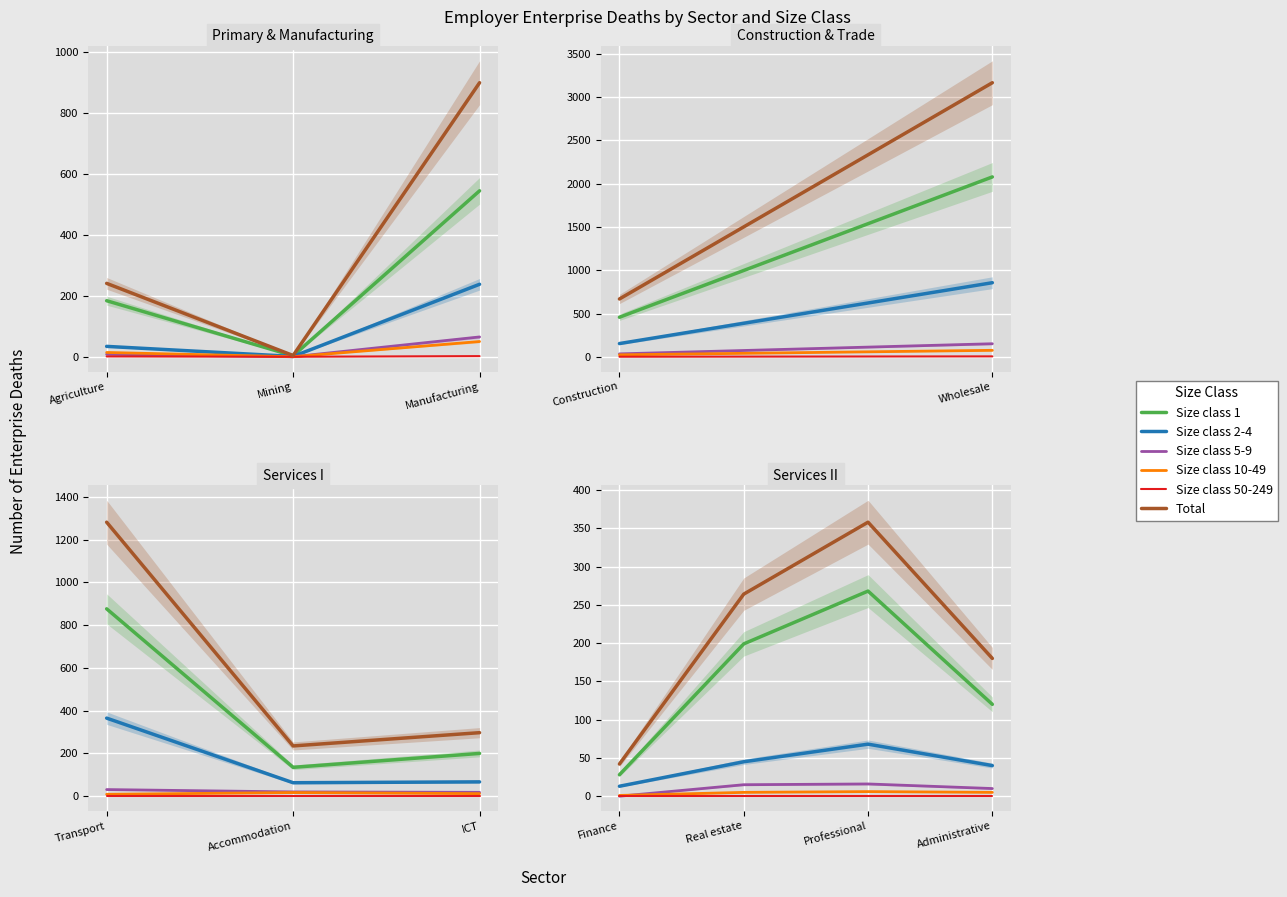

How many lines are shown in the chart?

6